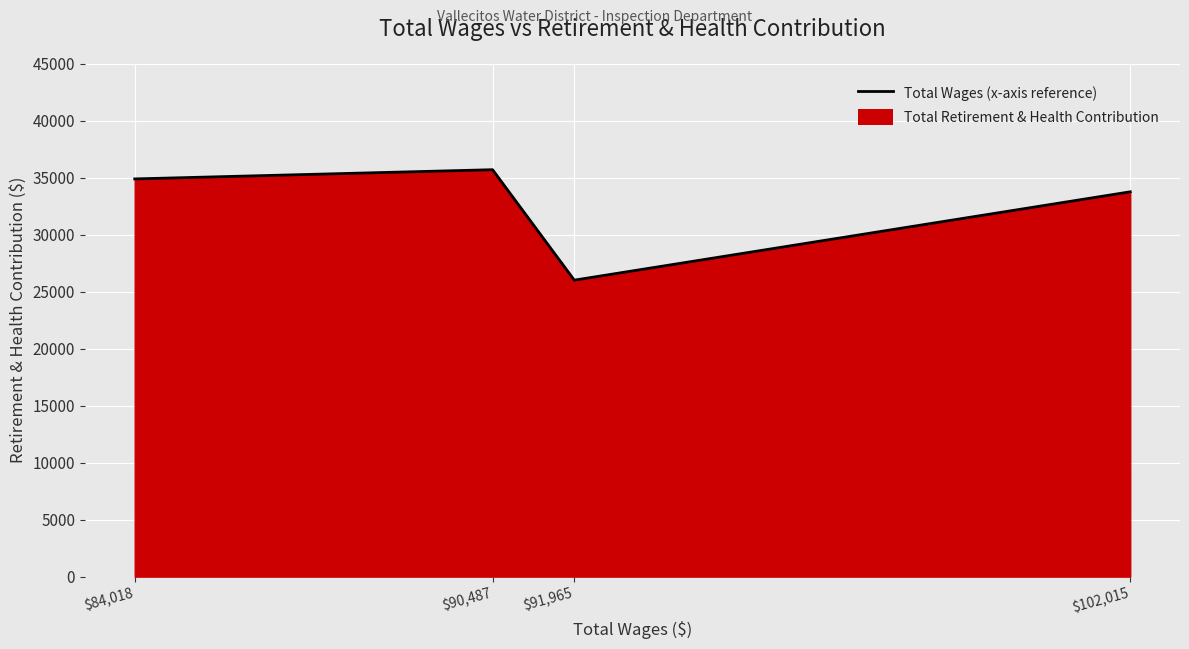

What position from the left is $84,018?

1